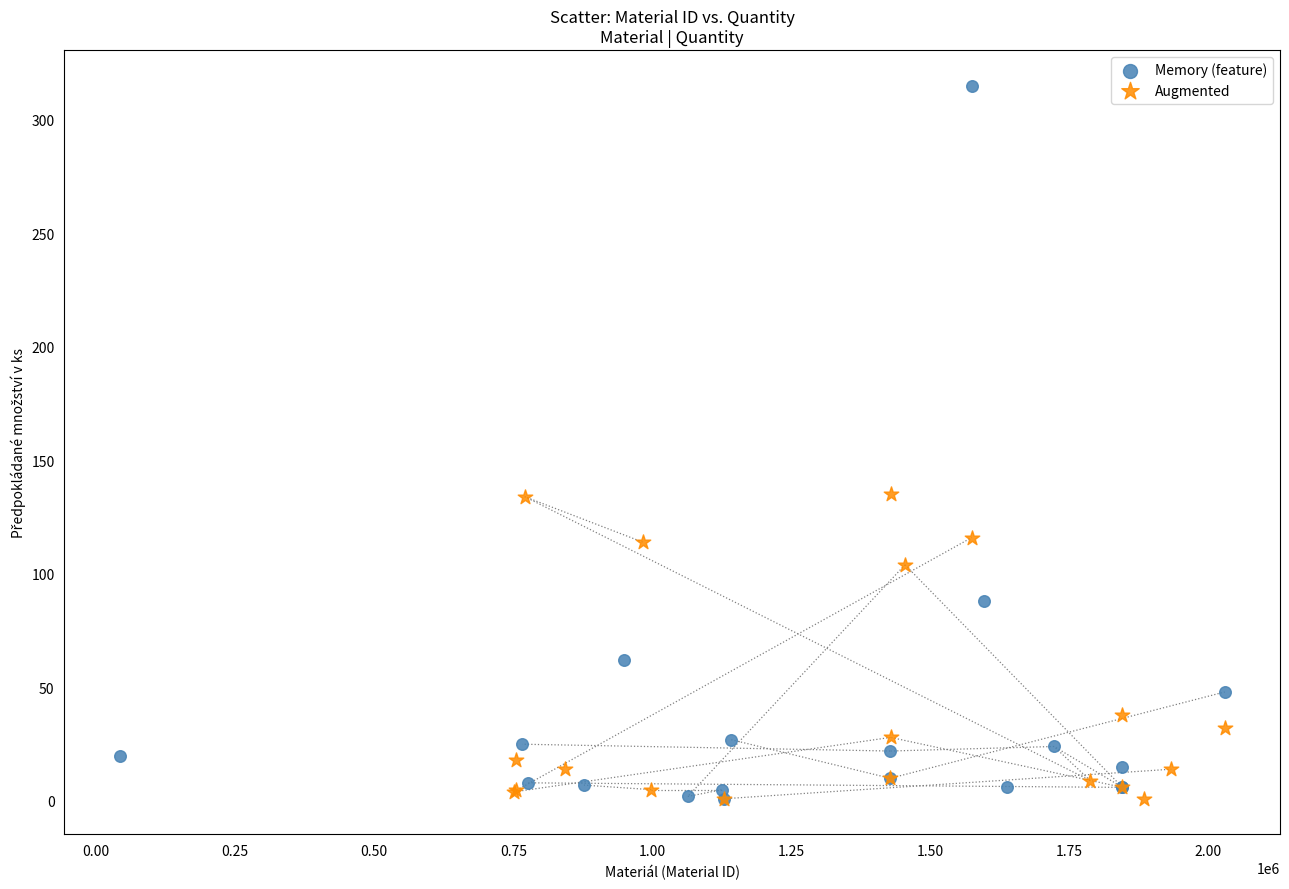

Which series has the largest Y range (max minus min)?

Memory (feature)